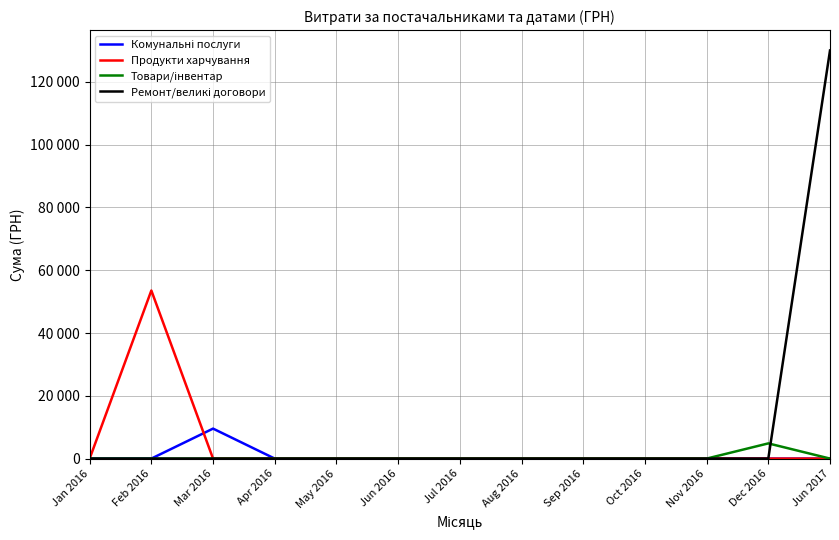

Is this an area chart (filled region under the line)?

No